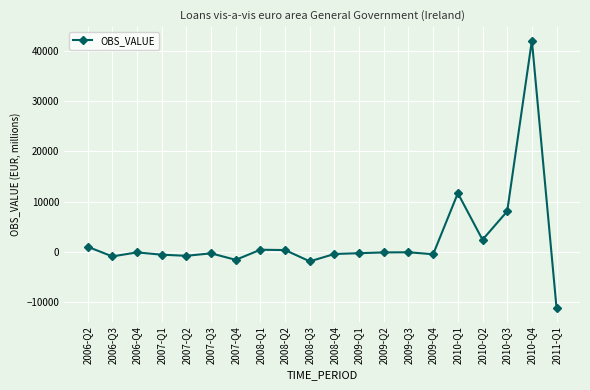

What is the change in value from 2008-Q4 to 2010-Q4?

+42480.8